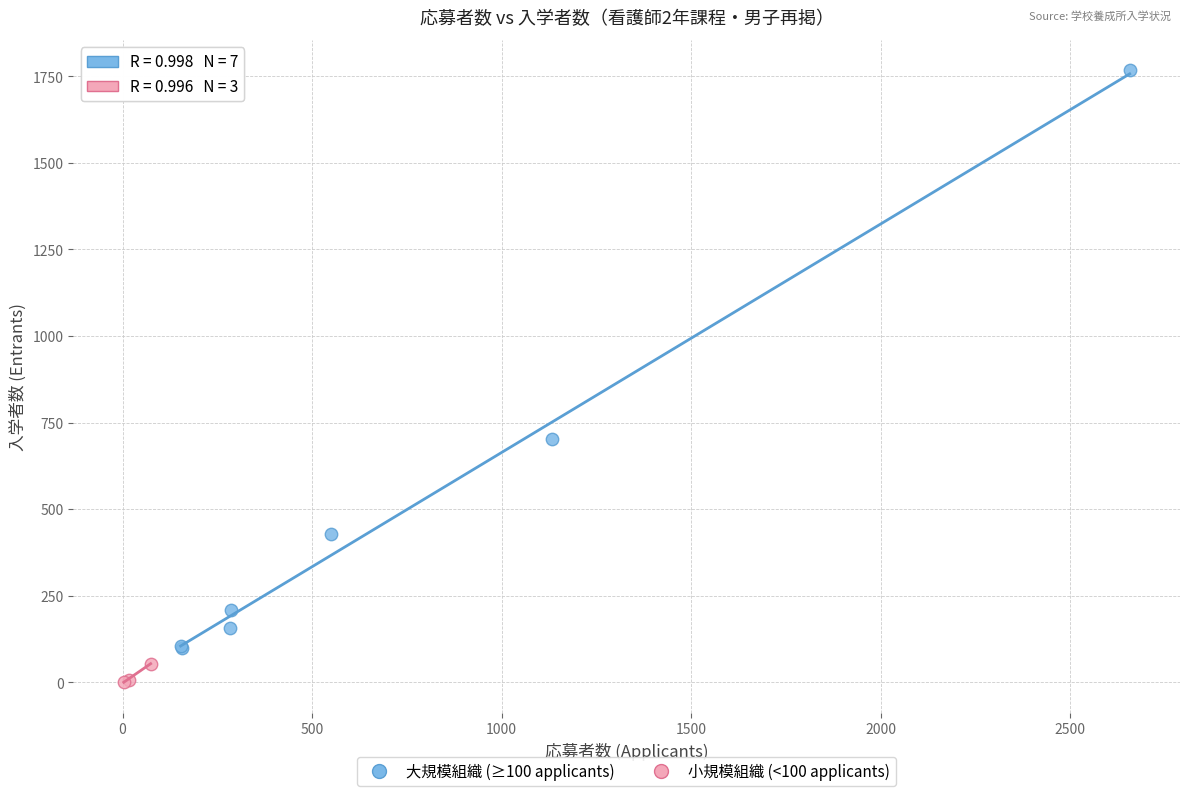

Which series contains the lowest Y value?

小規模組織 (<100 applicants)